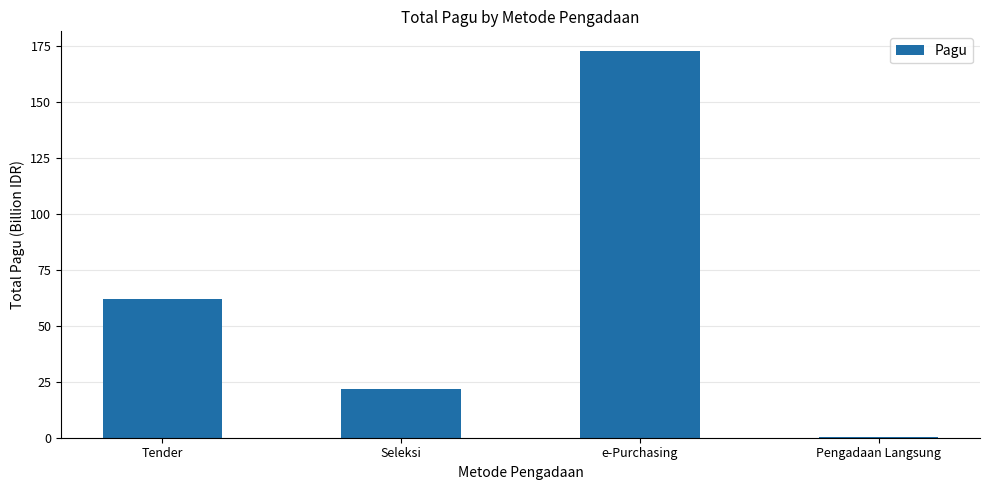

What is the change in value from Tender to e-Purchasing?

+111.1